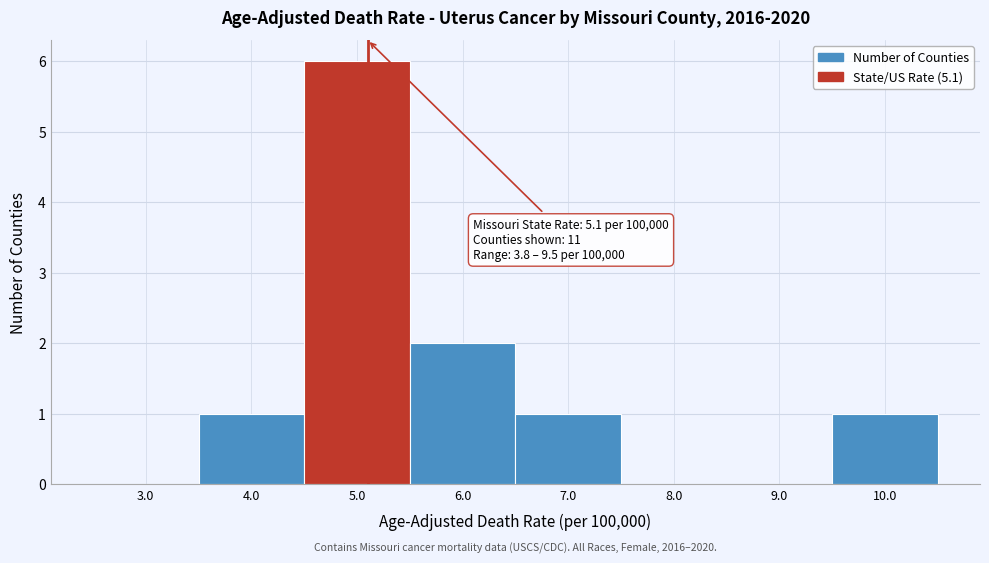

Which range on the x-axis has the tallest bar?

4.5 to 5.5